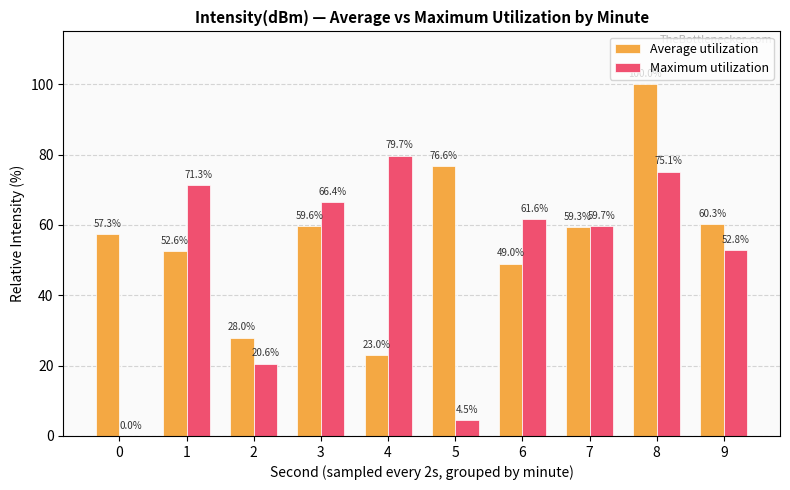

At which label is Average utilization closest to 61?

9